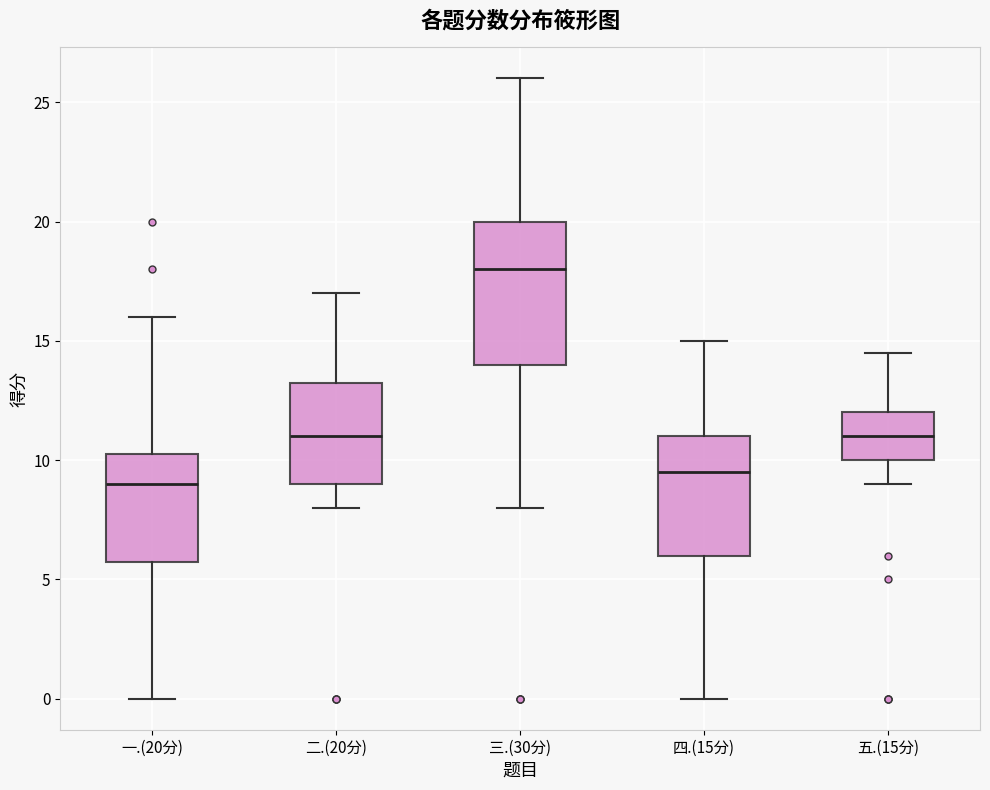

Which box's median line is the highest?

三.(30分)